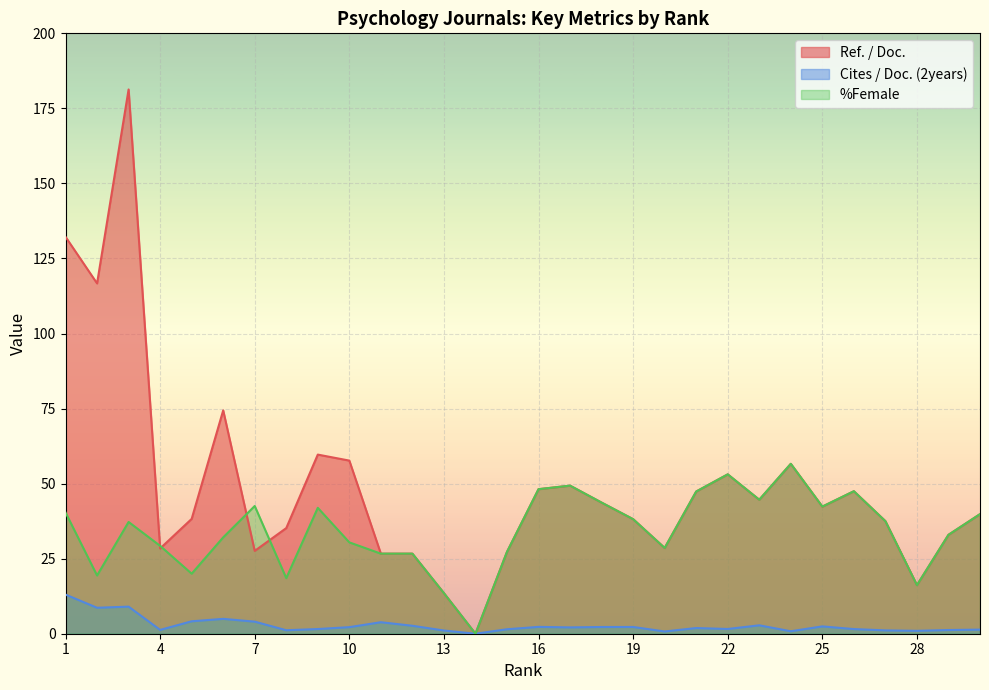

Count the number of categories in the chart.

30